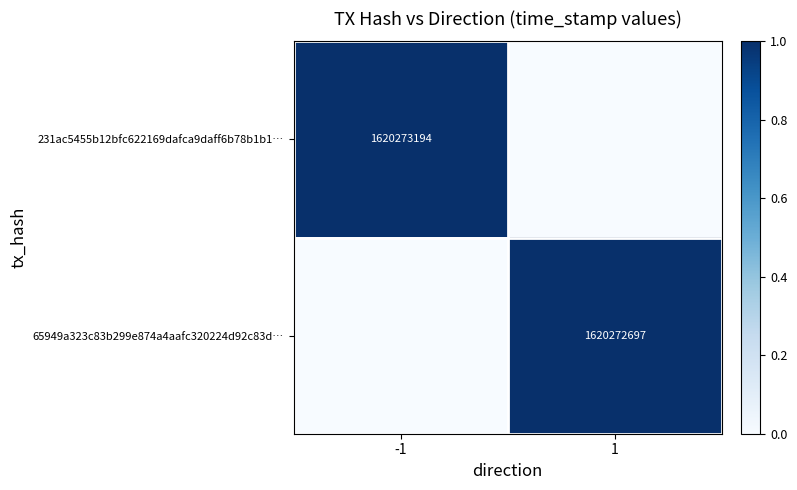

True or false: 231ac5455b12bfc622169dafca9daff6b78b1b1… has a value of 0.3 at -1.

False